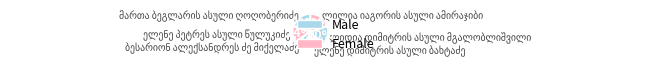

Is there a majority slice in this chart?

No